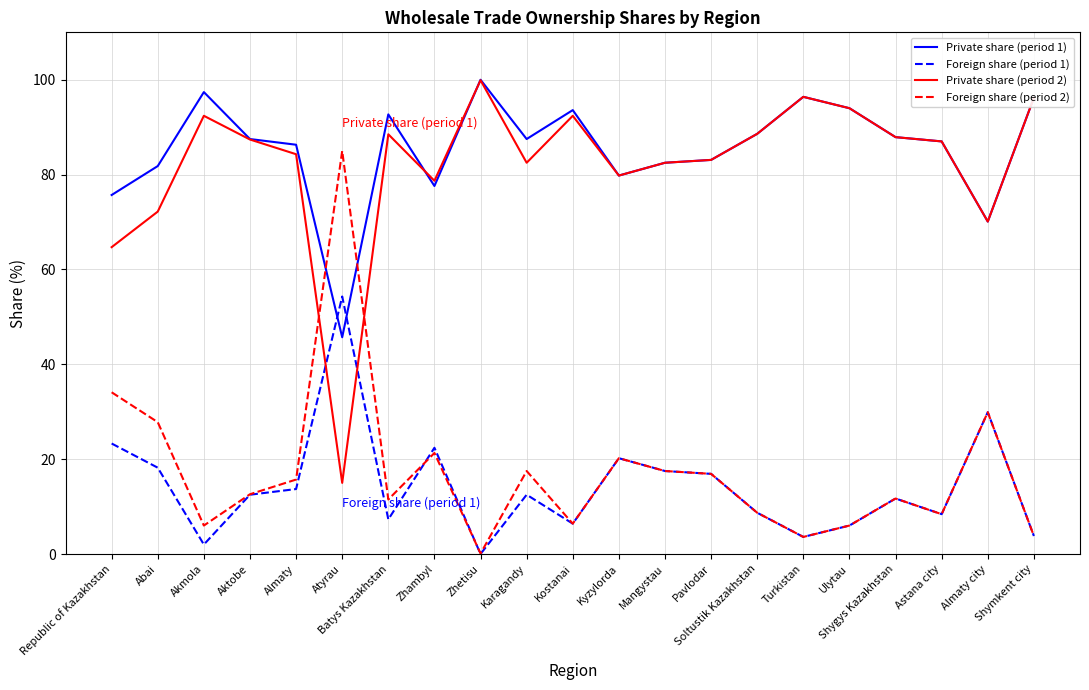

What is the difference between the maximum and second lowest values in the Foreign share (period 2) series?

81.4